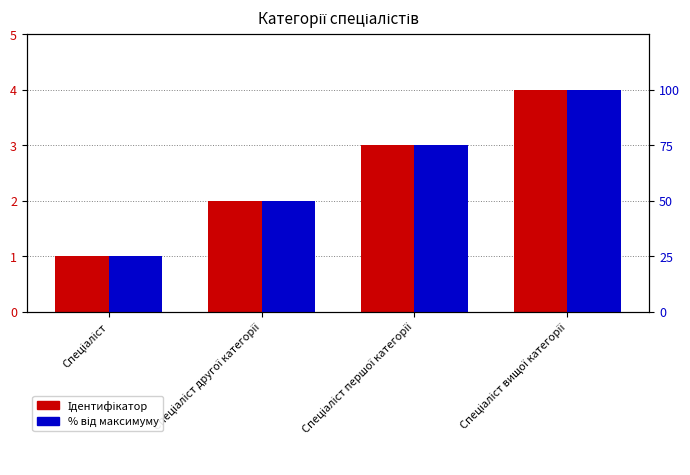

How many groups of bars are there?

4